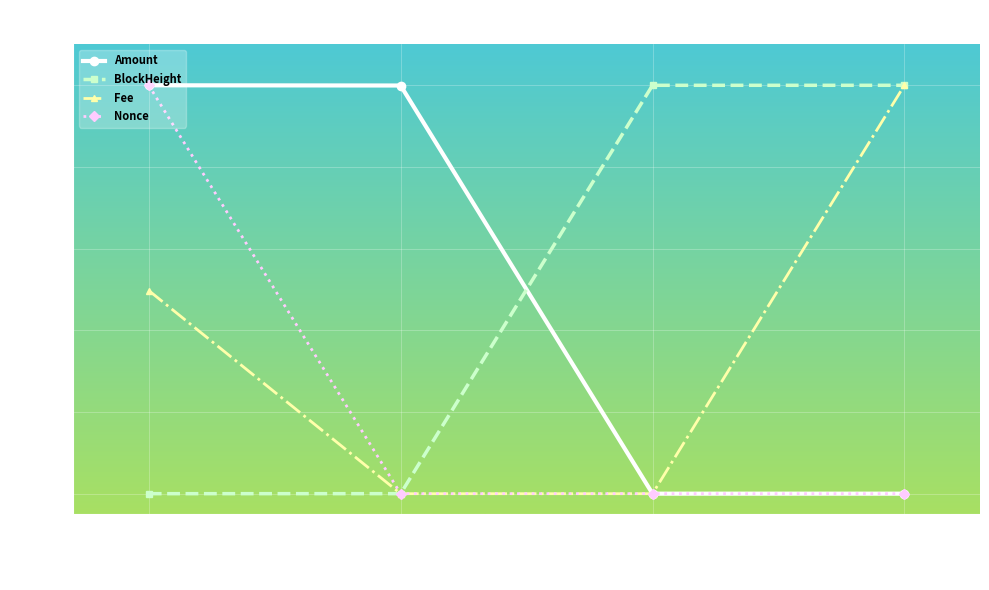

Which series ends up on top after the final intersection of Nonce and Amount?

Nonce